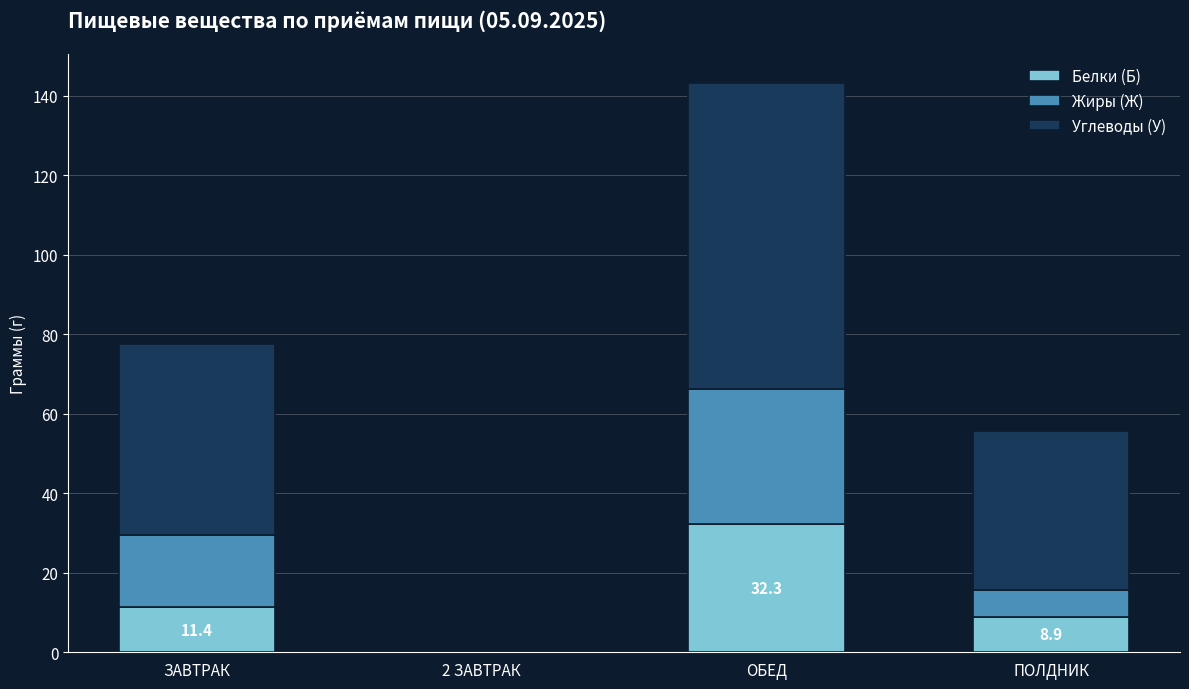

The Белки (Б) series shows 32.3 at ОБЕД. True or false?

True